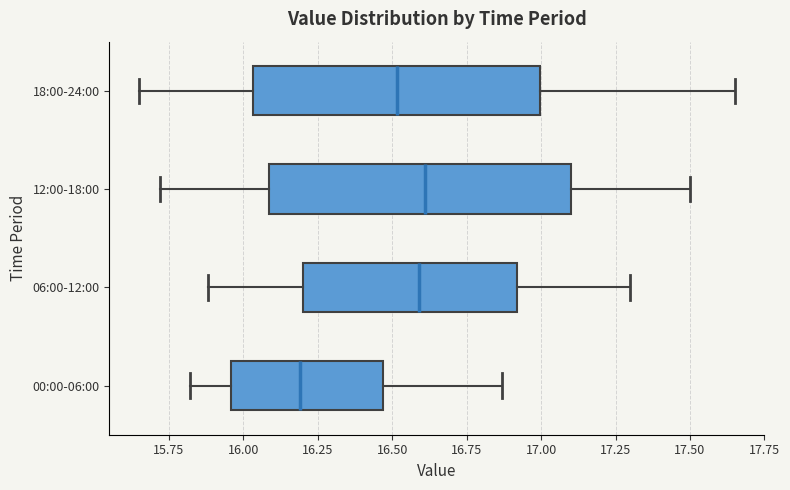

Reading bottom to top, read every box against the x-axis: the position of its median line, the range the box covers, and the ends of its whiskers. The values are not printed on the chart, so give them approximately, as read against the axis.

00:00-06:00: median 16.20, box 15.95 to 16.45, whiskers 15.80 to 16.85
06:00-12:00: median 16.60, box 16.20 to 16.90, whiskers 15.90 to 17.30
12:00-18:00: median 16.60, box 16.10 to 17.10, whiskers 15.70 to 17.50
18:00-24:00: median 16.50, box 16.05 to 17.00, whiskers 15.65 to 17.65